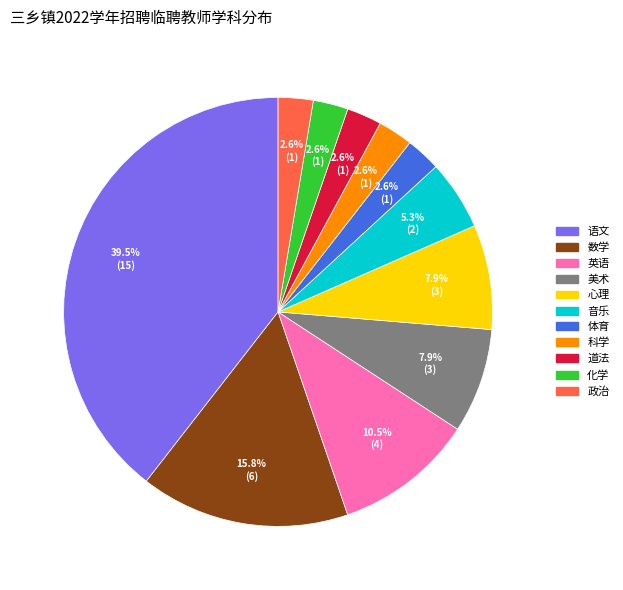

Between 美术 and 音乐, which is larger?

美术